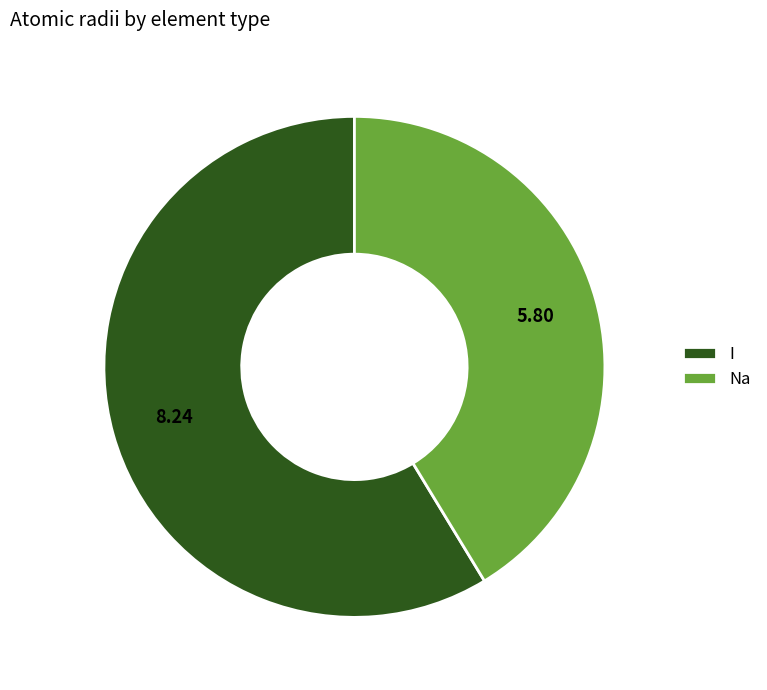

What is the largest slice in the pie chart?

I